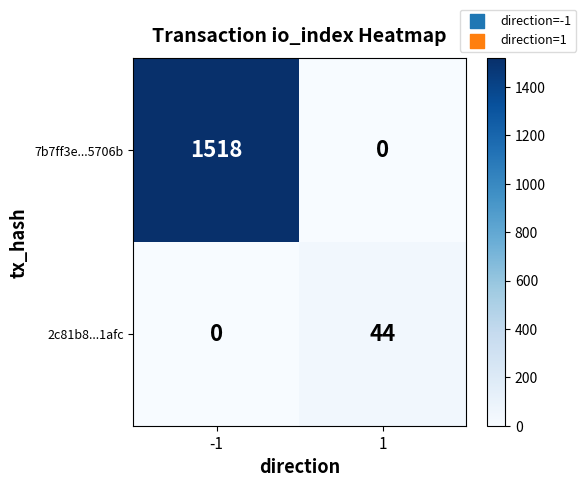

Reading right to left, what are all the values shown in this chart?

7b7ff3e...5706b: 1=0	-1=1518
2c81b8...1afc: 1=44	-1=0